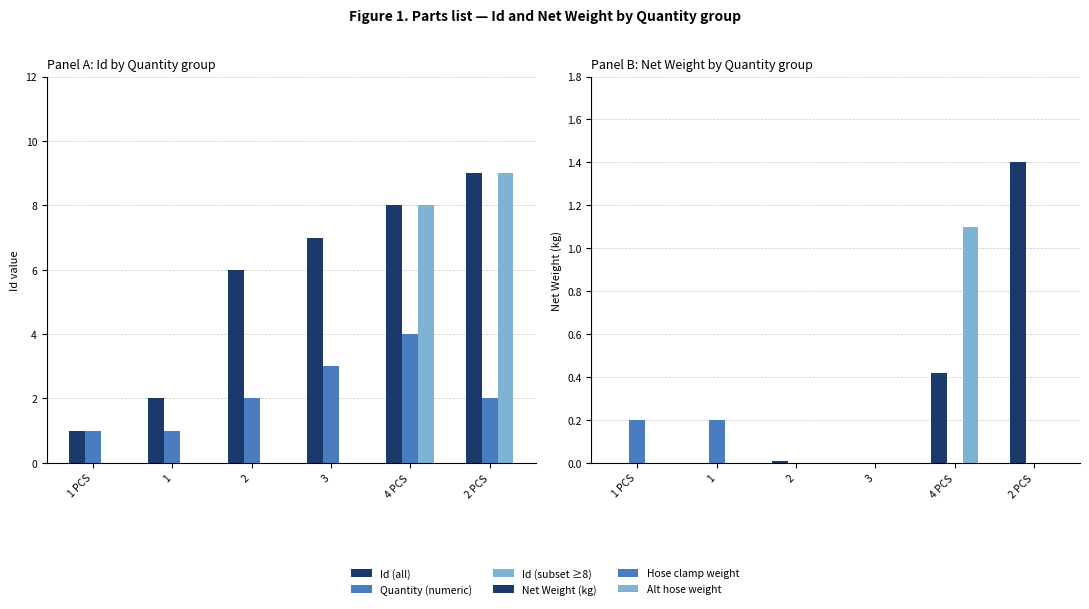

At which category is the sum across all series the highest?

4 PCS